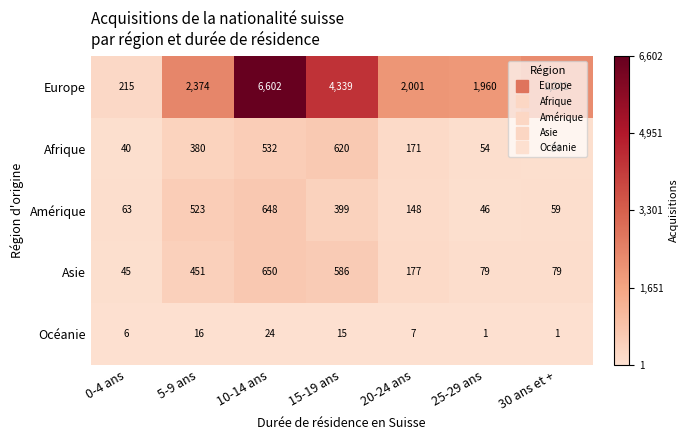

Which series has the largest total across all categories?

Europe